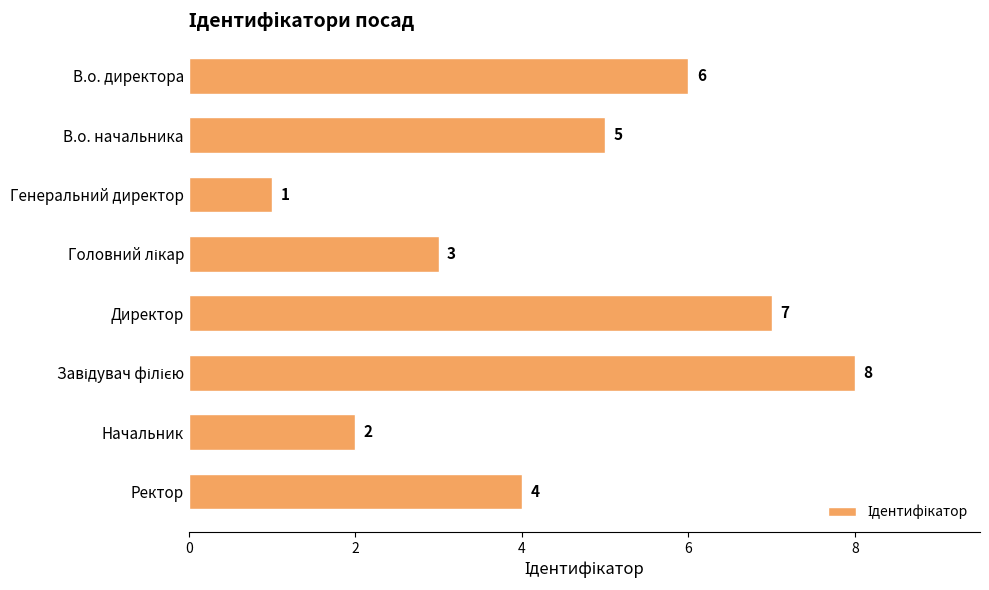

What position from the bottom is Директор?

4